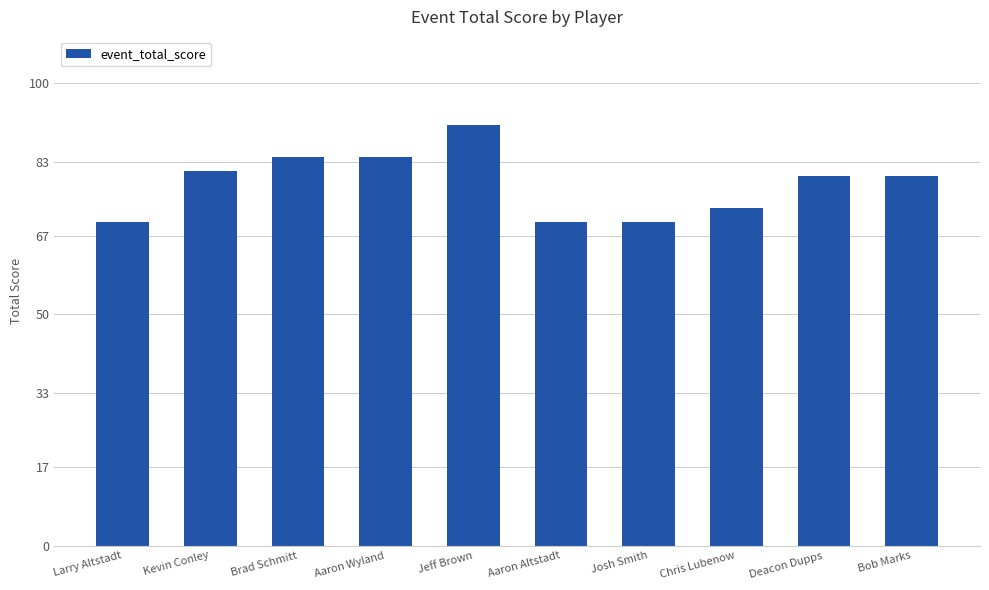

What value does the data have at Josh Smith?

70